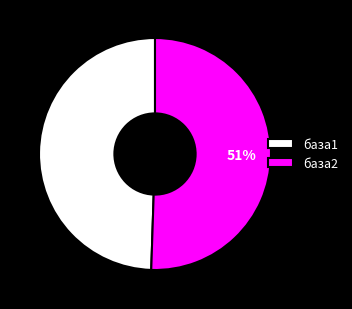

Which category has the smallest portion of the pie?

база1